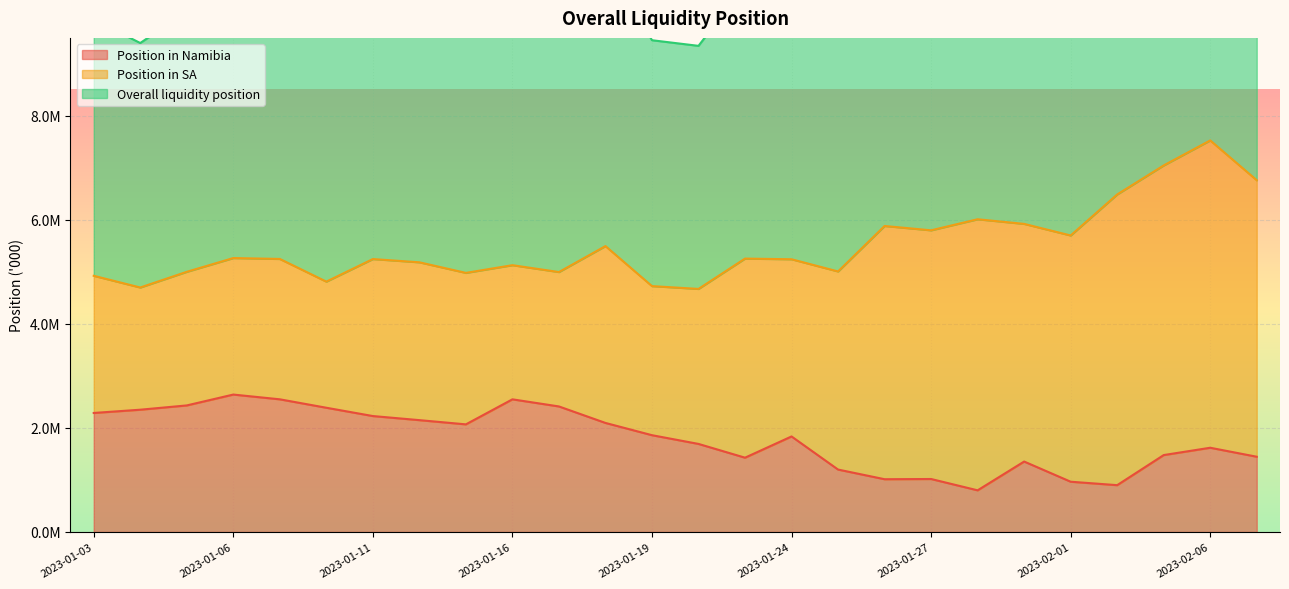

How many data points in Position in Namibia are above 1861254?

13